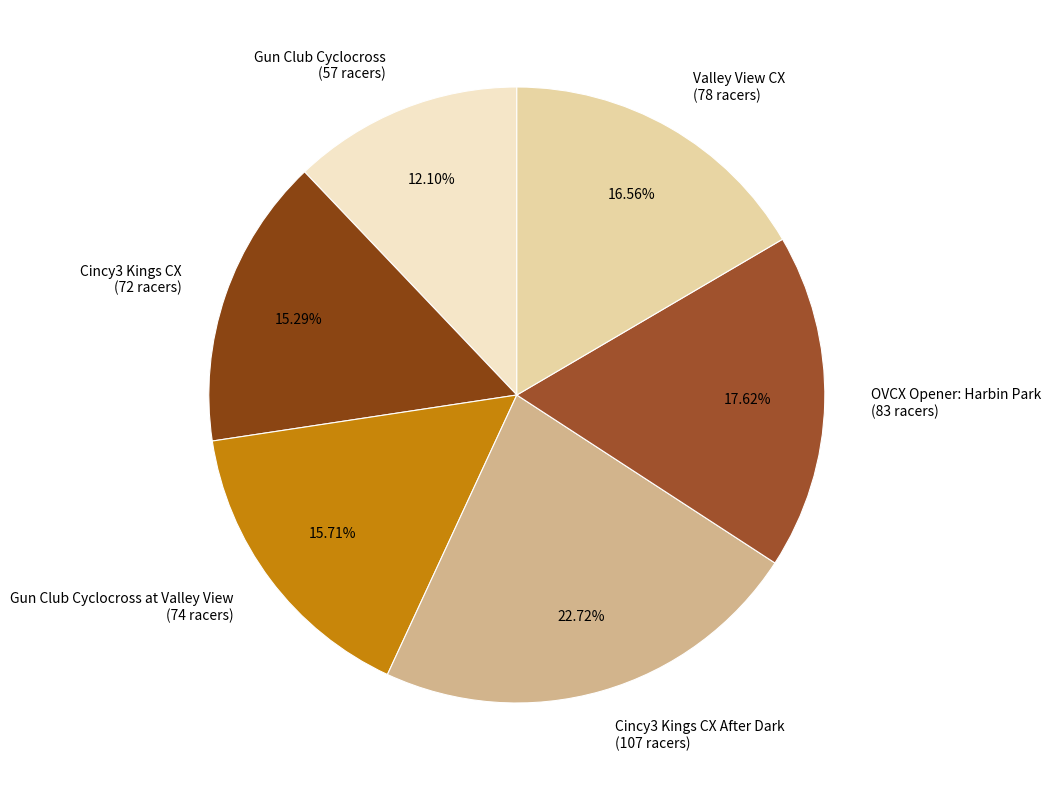

Between Valley View CX (78 racers) and Cincy3 Kings CX (72 racers), which is larger?

Valley View CX (78 racers)